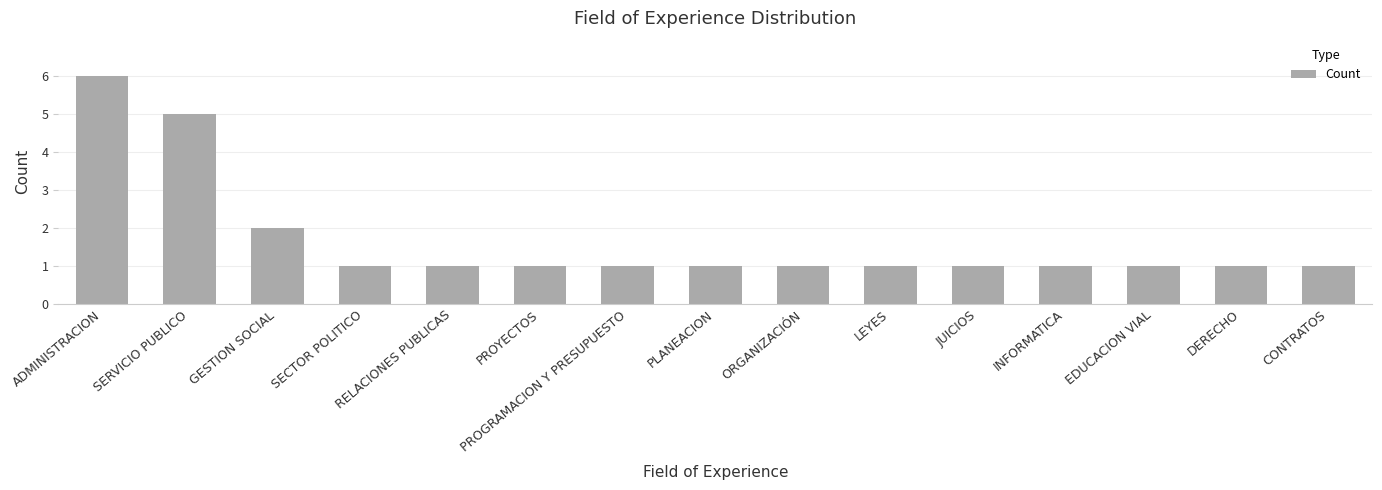

What is the difference between the maximum and minimum values?

5